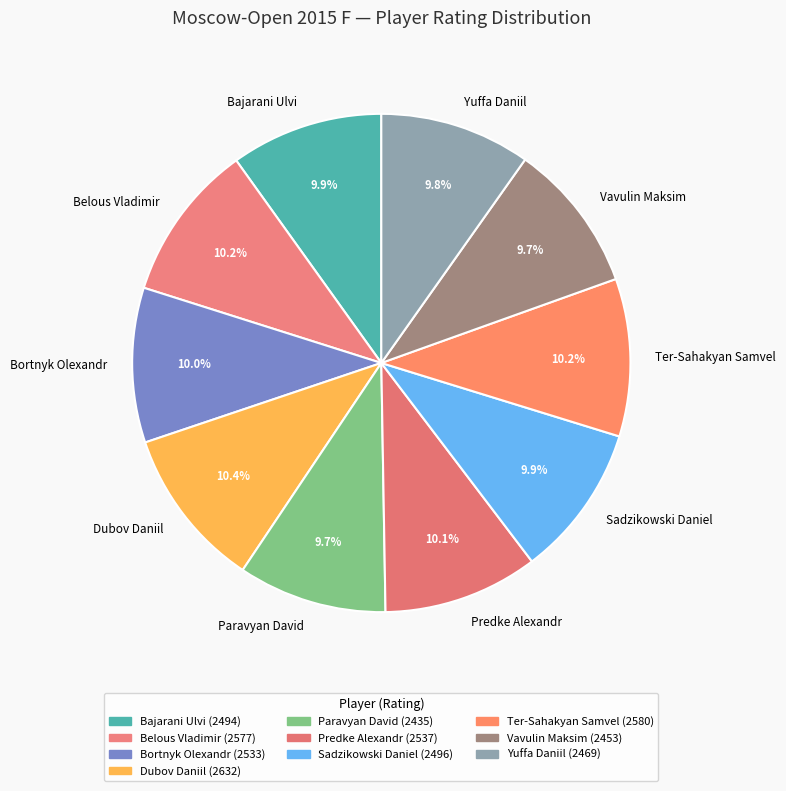

The Yuffa Daniil slice represents 10% of the pie. True or false?

True